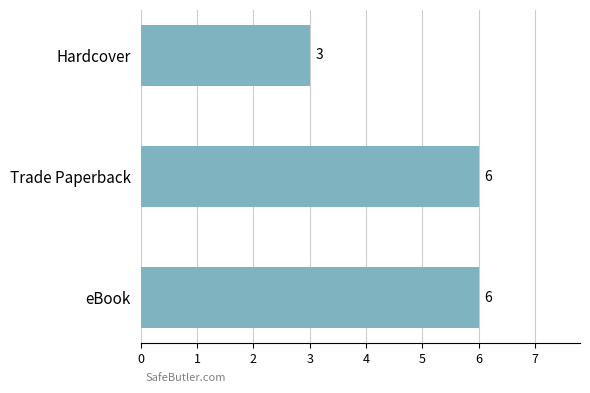

Where is the data nearest to the value 4?

Hardcover